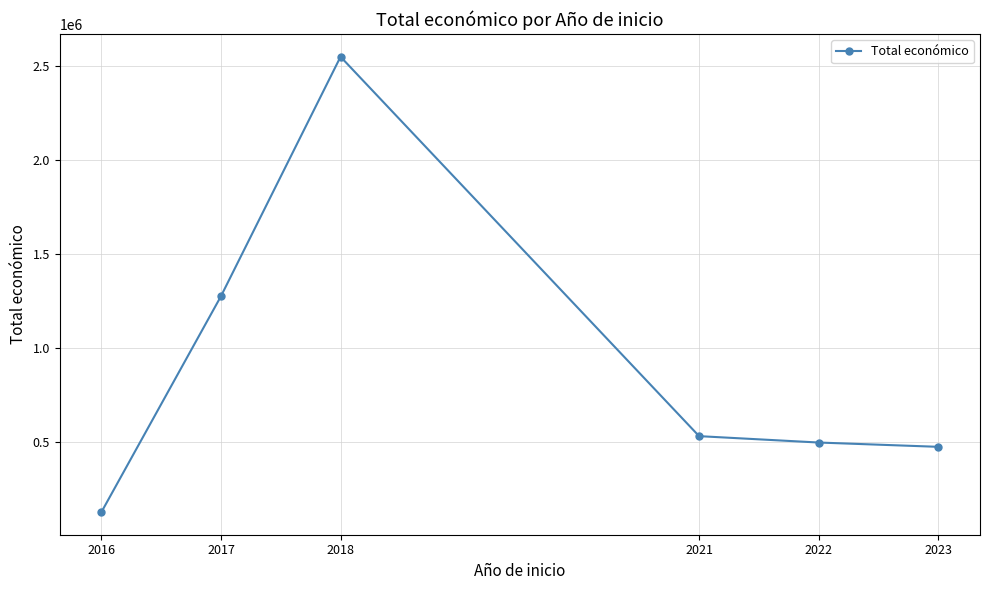

Is it true that the value at 2022 is 498628.5?

True